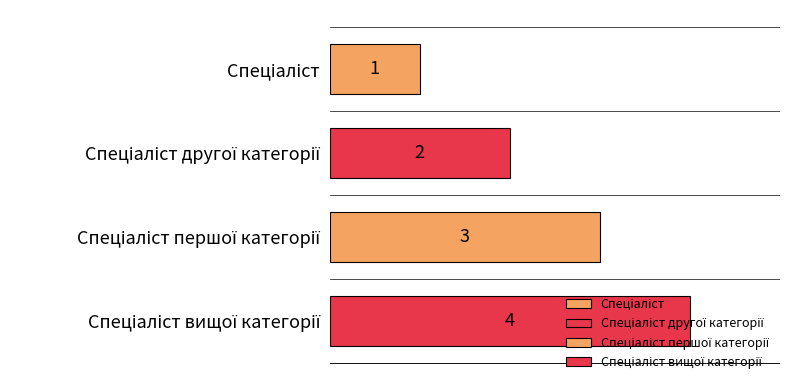

Rank the categories by value from lowest to highest.

Спеціаліст, Спеціаліст другої категорії, Спеціаліст першої категорії, Спеціаліст вищої категорії